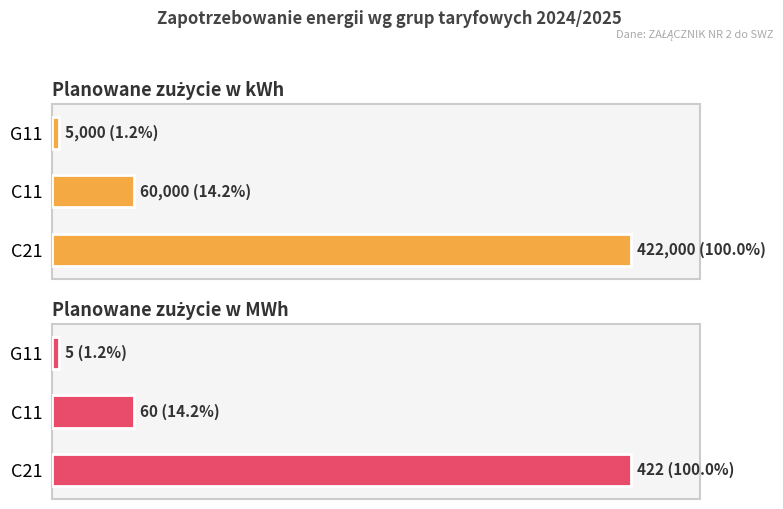

What is the average value of the Planowane zużycie w MWh series?

162